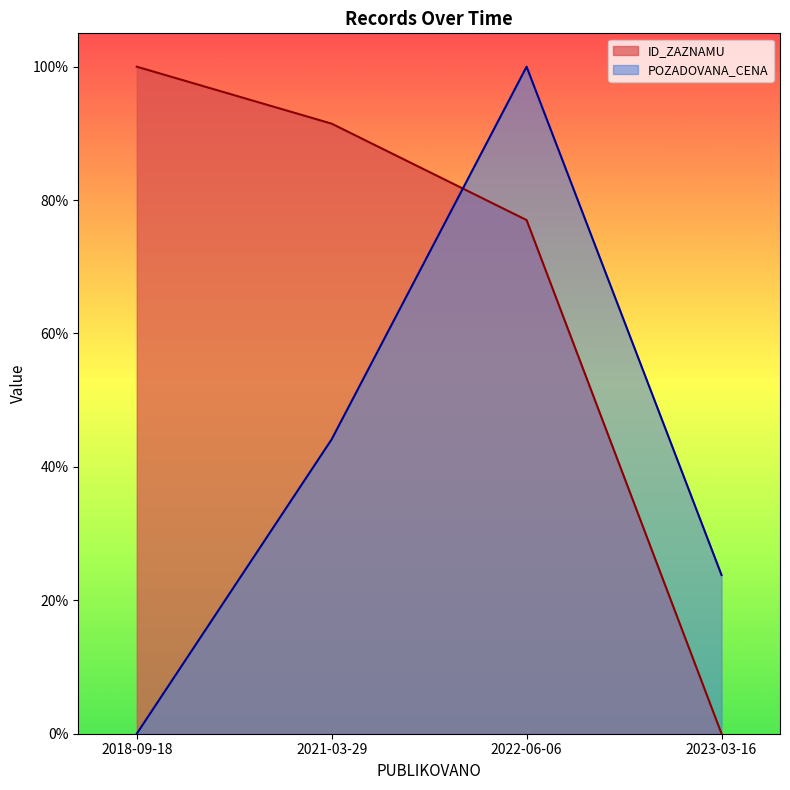

True or false: ID_ZAZNAMU and POZADOVANA_CENA cross at least once.

True